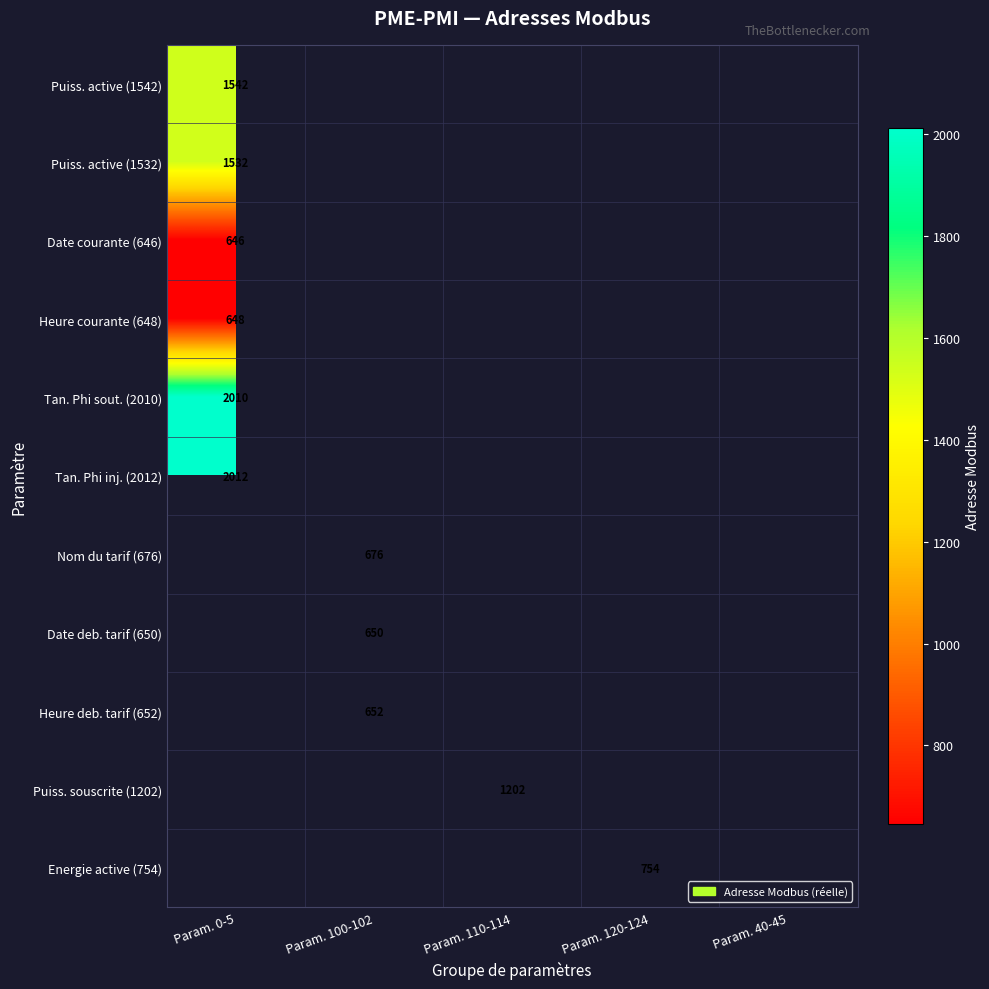

Is it true that Nom du tarif (676) equals 261 at Param. 100-102?

False